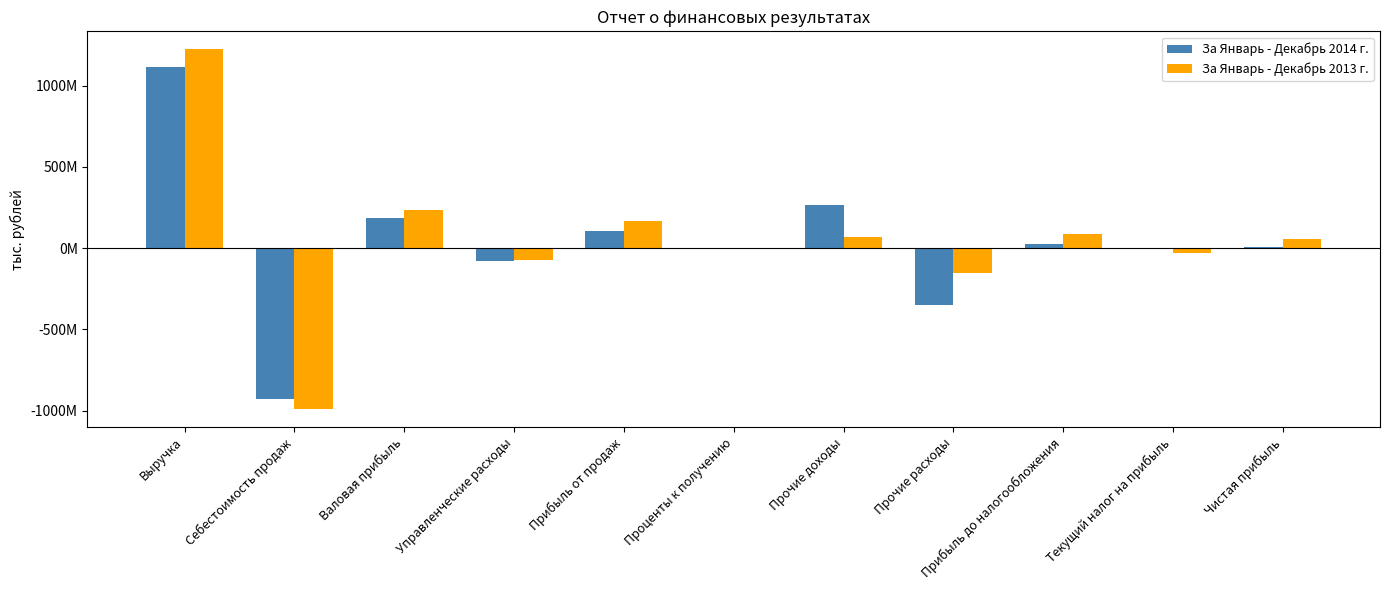

Is it true that За Январь - Декабрь 2013 г. equals 911032.7 at Проценты к получению?

False